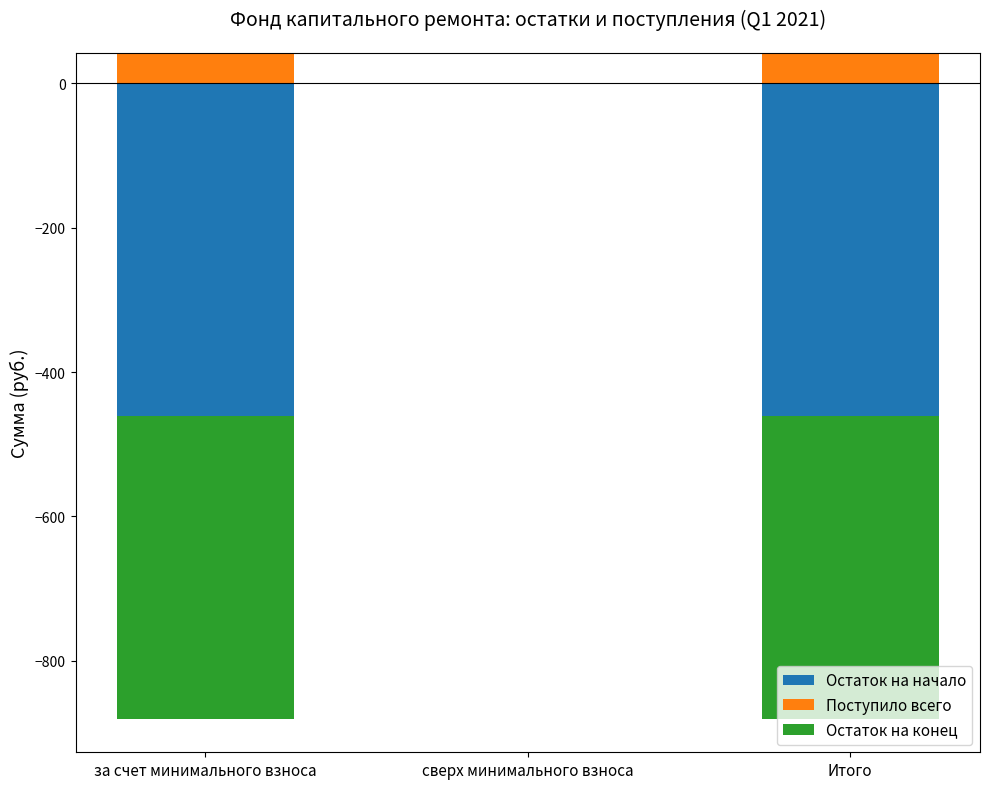

What is the sum of the Поступило всего values at Итого and сверх минимального взноса?

42.2